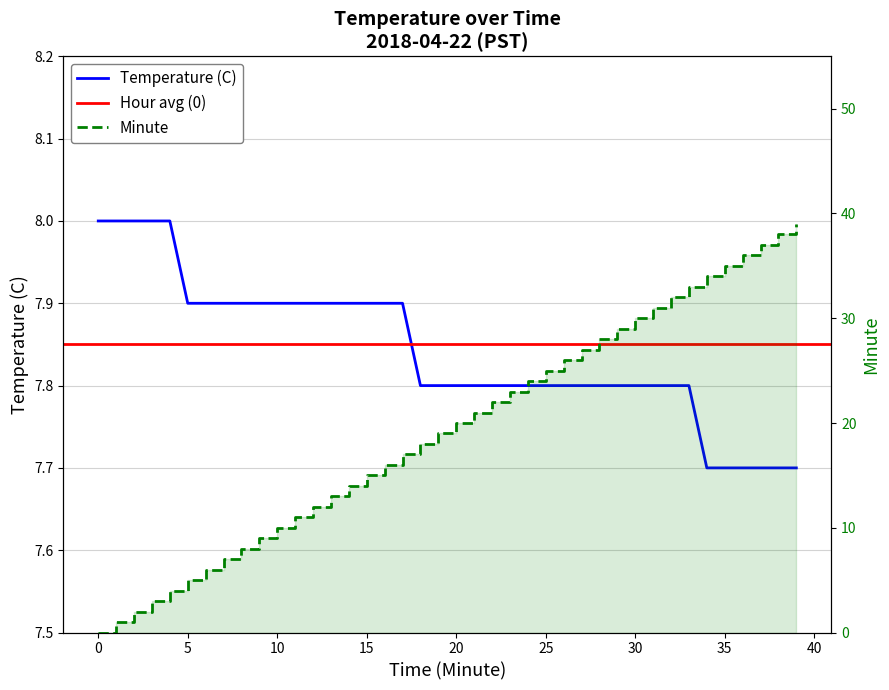

Is the value of Minute at 28 greater than the value of Temperature (C) at 4?

Yes